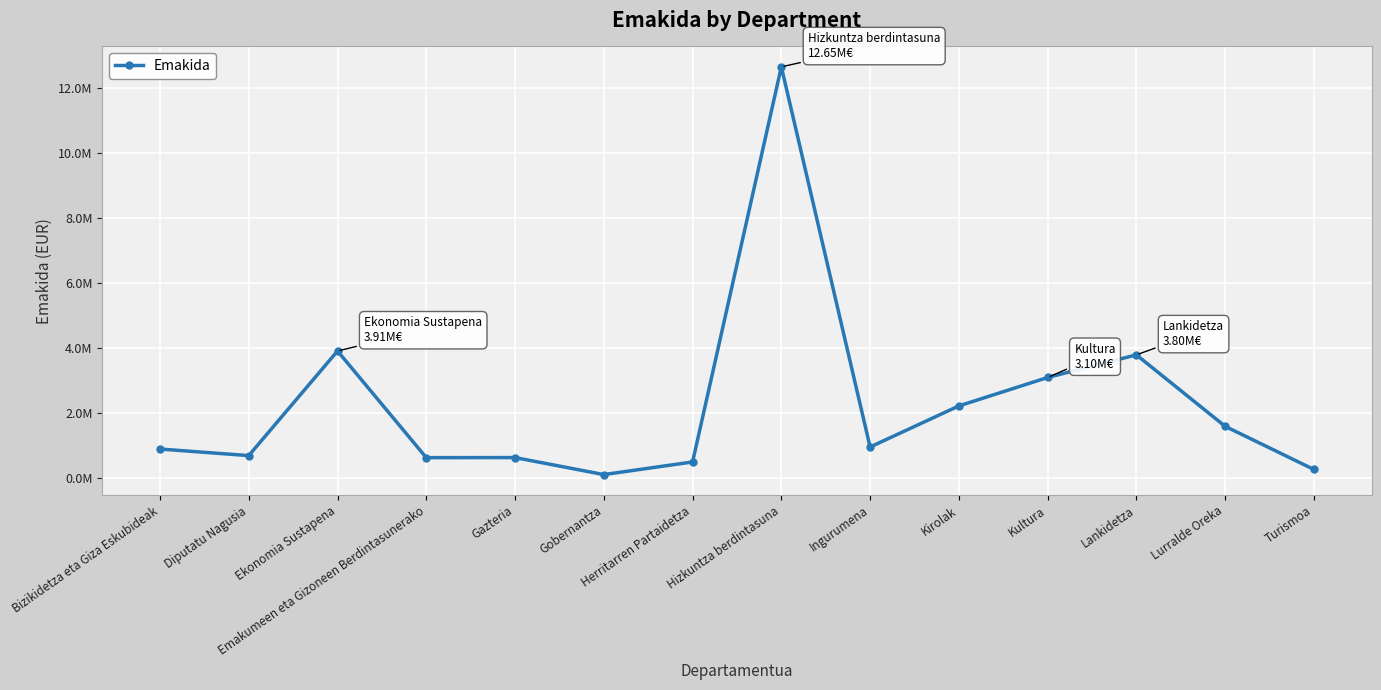

Does the chart have visible grid lines?

Yes